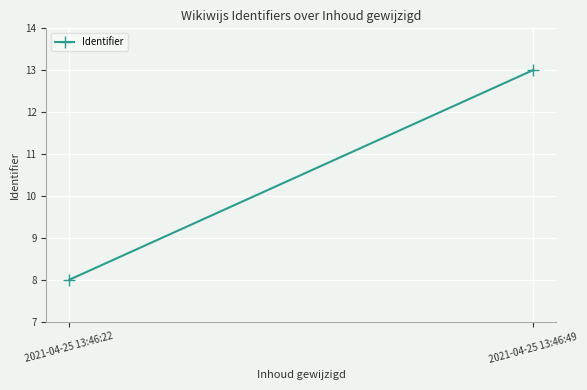

What is the difference between the maximum and minimum values?

5